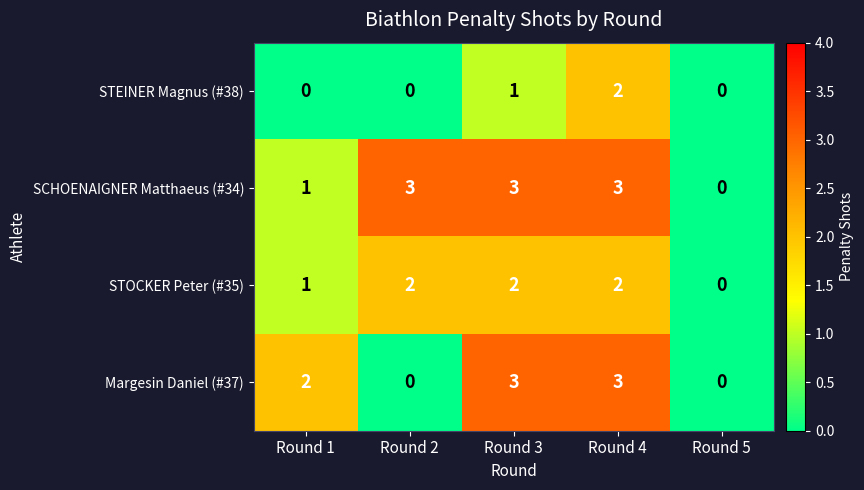

What is the sum of all Margesin Daniel (#37) values?

8